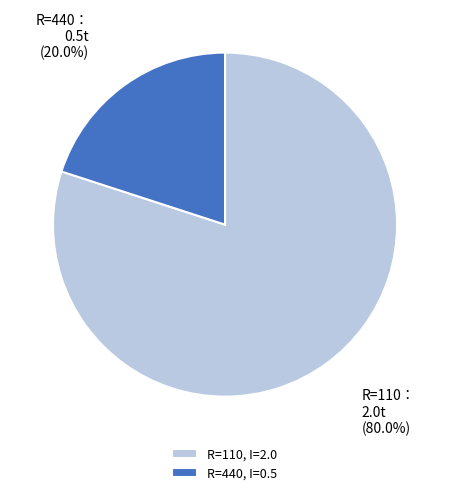

What is the smallest slice in the pie chart?

R=440, I=0.5